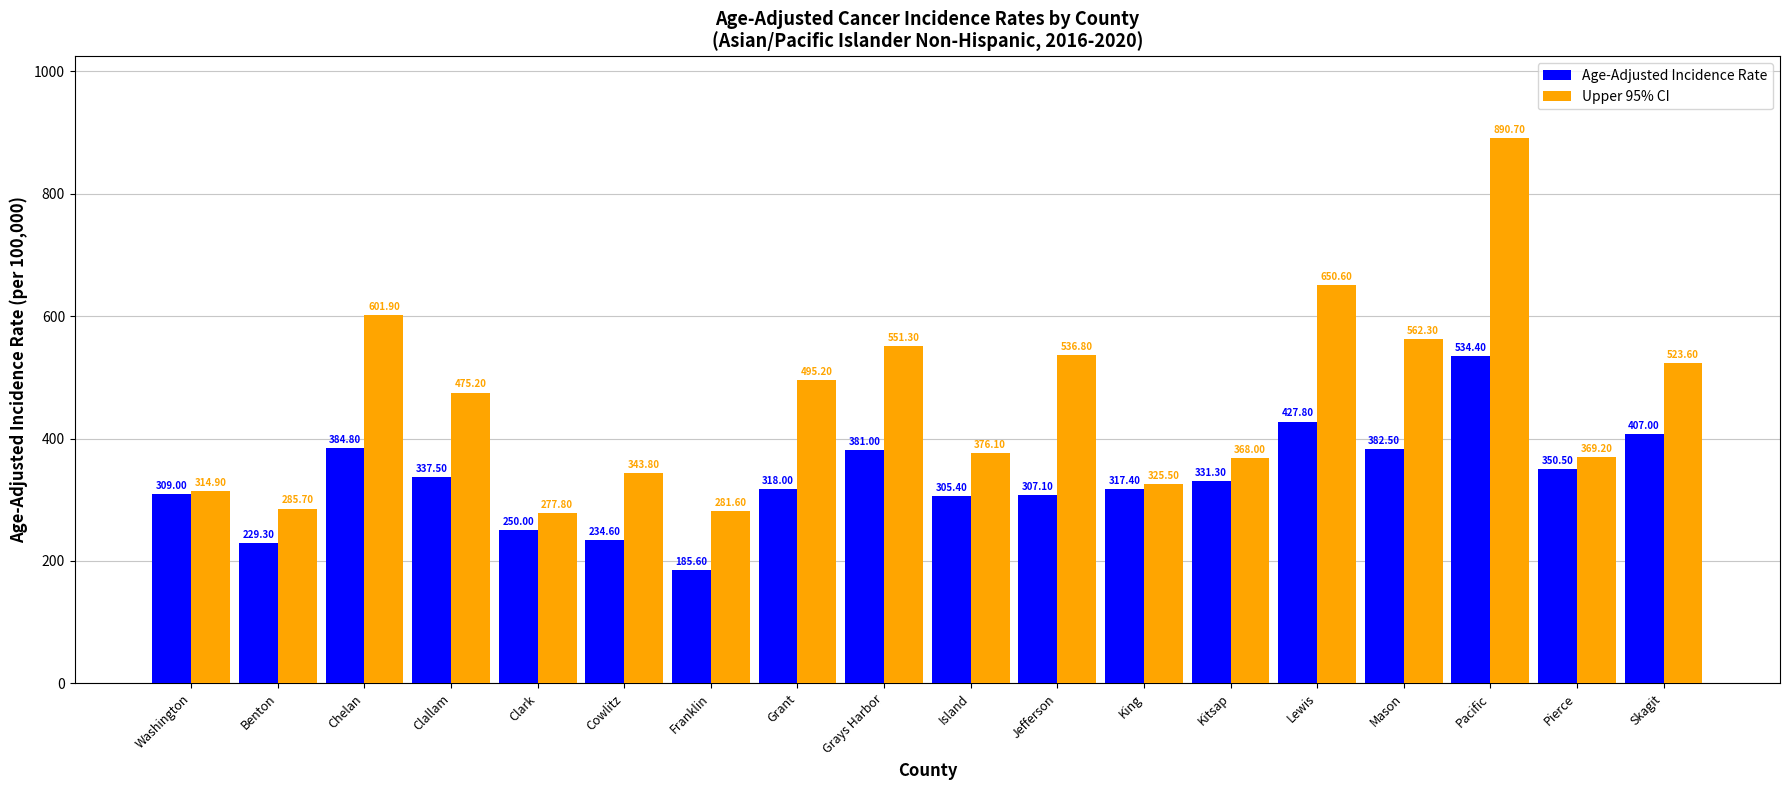

Are the bars grouped side by side (vs. stacked)?

Yes